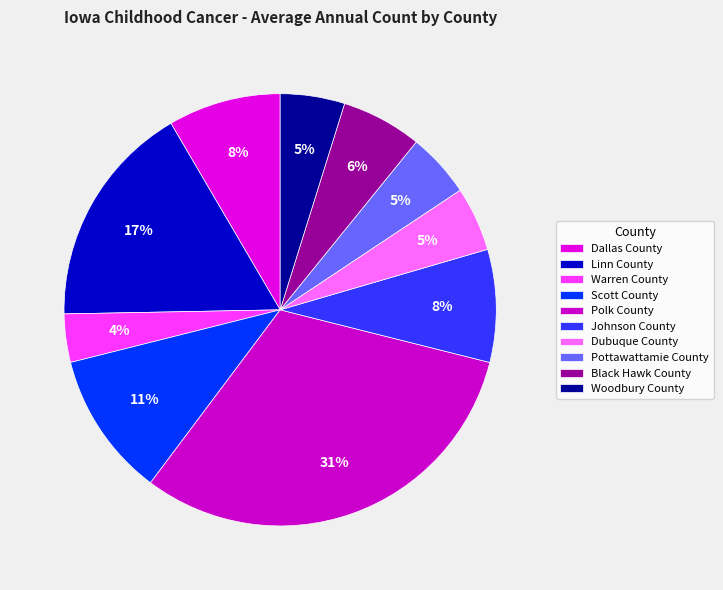

How many slices are in this pie chart?

10